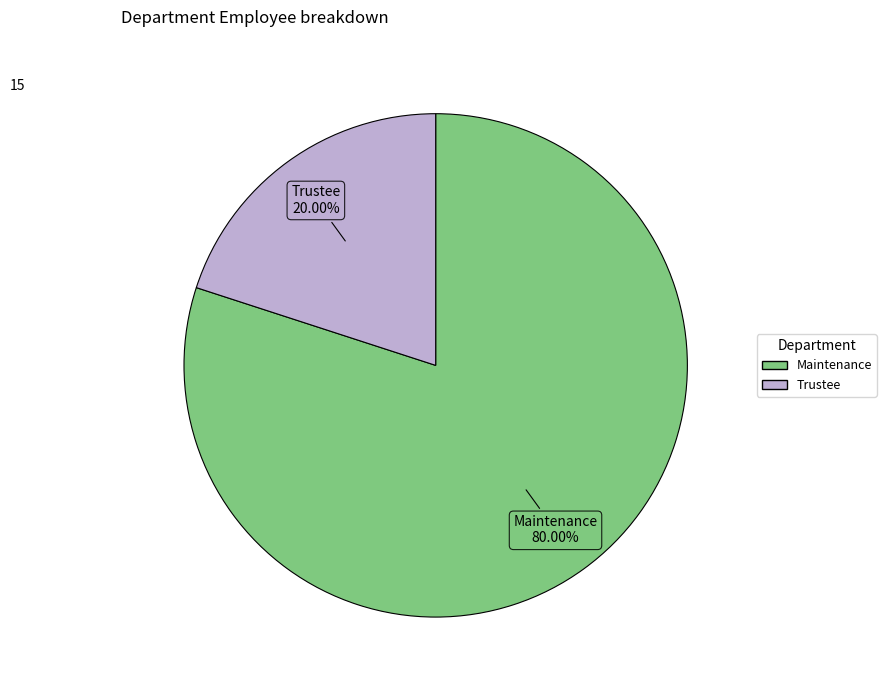

What percentage is the Trustee slice, to the nearest percent?

20%